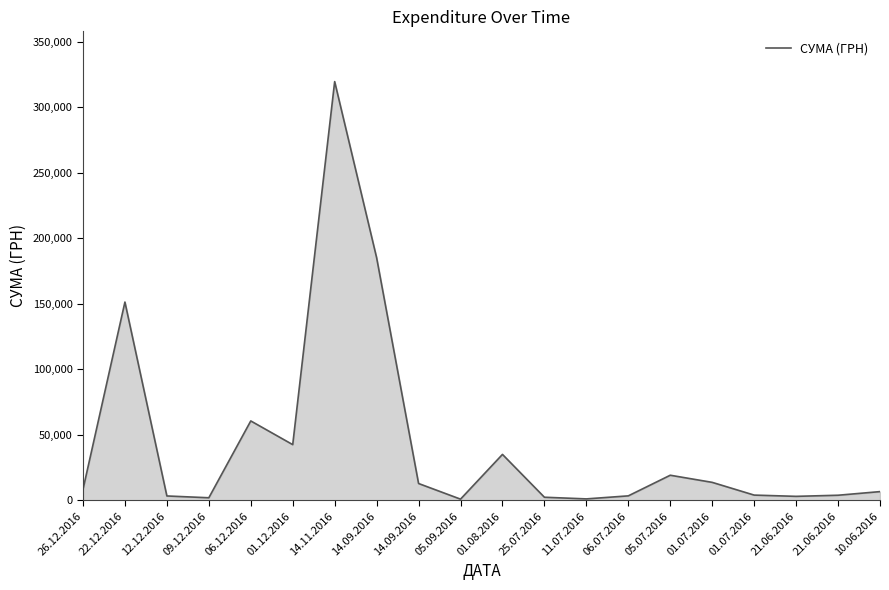

How many interior local peaks (higher than both neighbors) does the data have?

5